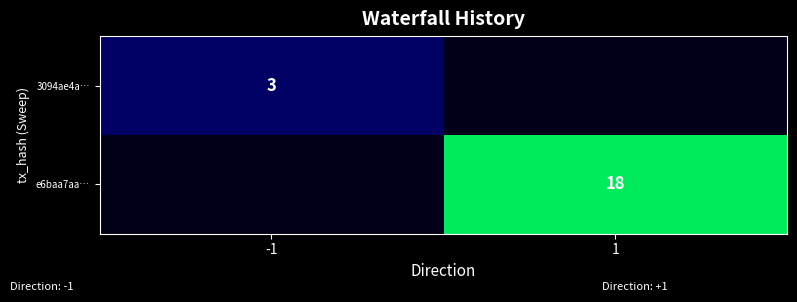

What is the spread (max minus min) of values at -1?

3